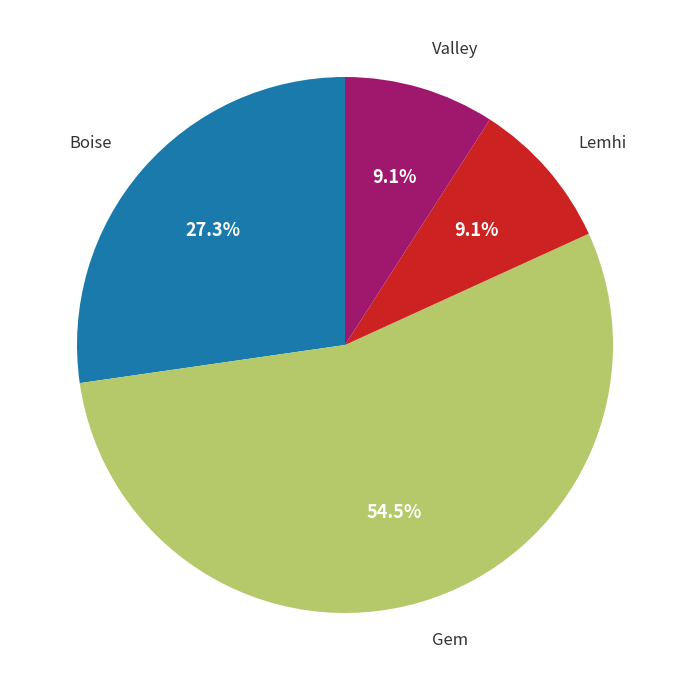

Which has a higher value, Gem or Lemhi?

Gem